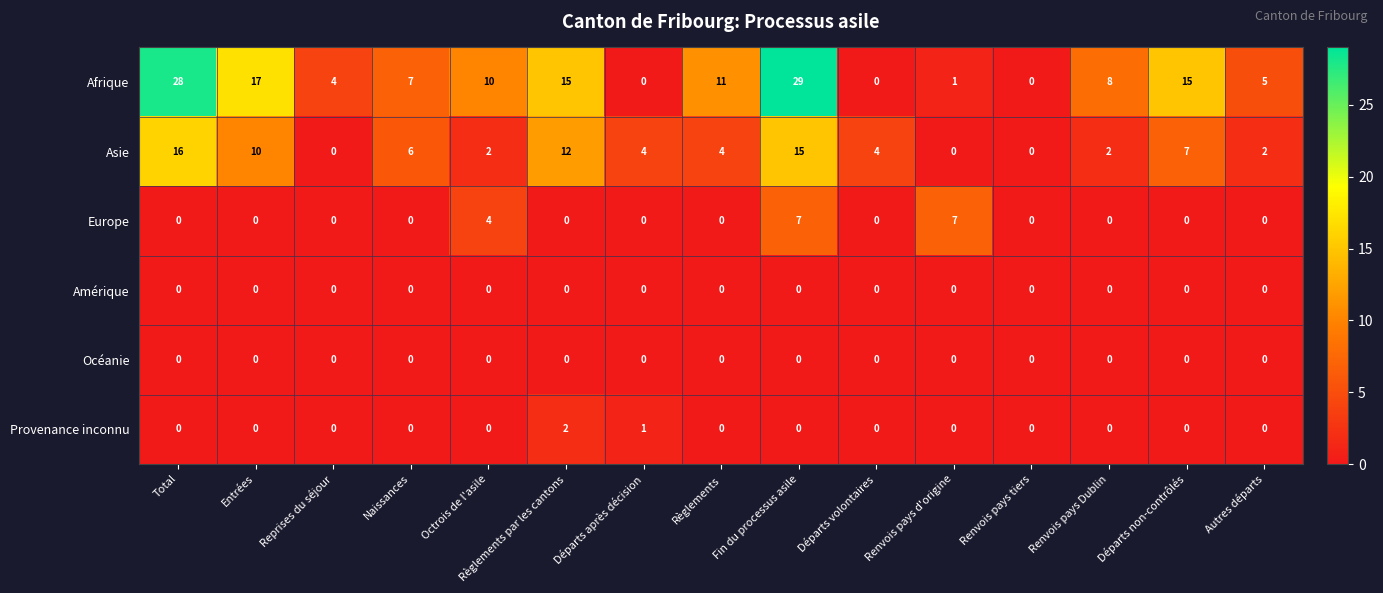

The Europe series shows -4 at Entrées. True or false?

False